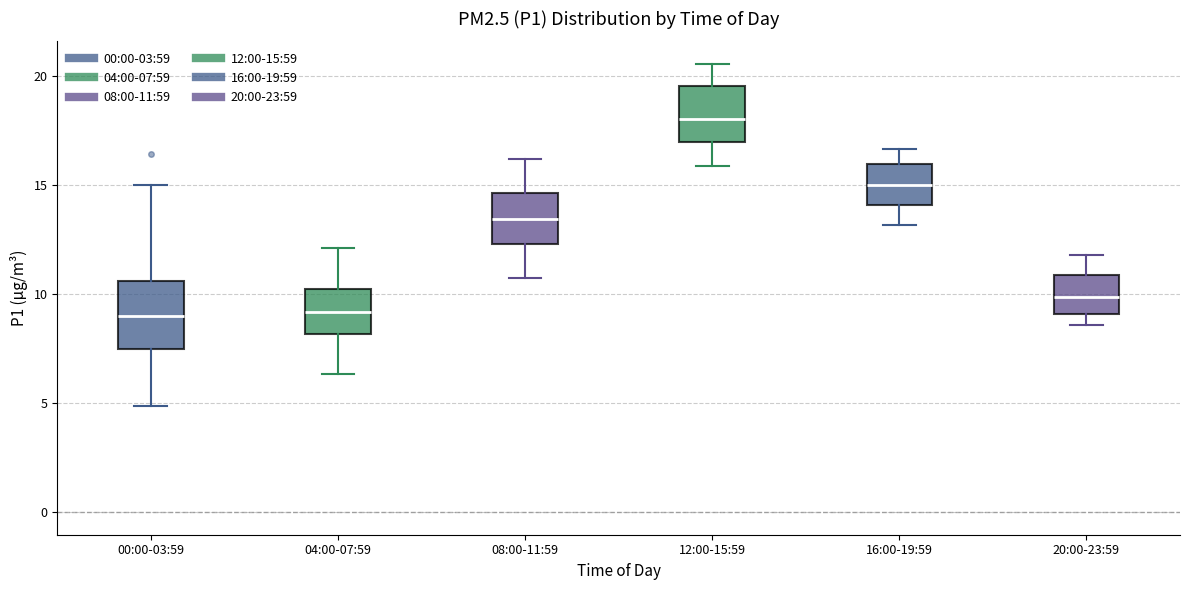

Reading left to right, read every box against the y-axis: the position of its median line, the range the box covers, and the ends of its whiskers. The values are not printed on the chart, so give them approximately, as read against the axis.

00:00-03:59: median 9.0, box 7.5 to 10.5, whiskers 5.0 to 15.0
04:00-07:59: median 9.0, box 8.0 to 10.0, whiskers 6.5 to 12.0
08:00-11:59: median 13.5, box 12.5 to 14.5, whiskers 11.0 to 16.0
12:00-15:59: median 18.0, box 17.0 to 19.5, whiskers 16.0 to 20.5
16:00-19:59: median 15.0, box 14.0 to 16.0, whiskers 13.0 to 16.5
20:00-23:59: median 10.0, box 9.0 to 11.0, whiskers 8.5 to 12.0